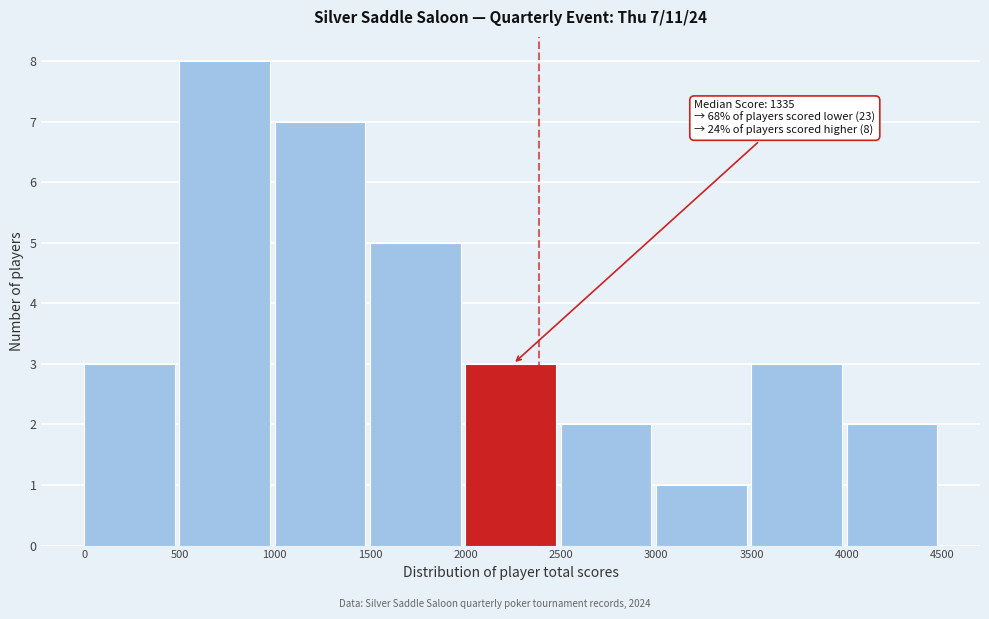

Which range on the x-axis has the tallest bar?

500 to 1000